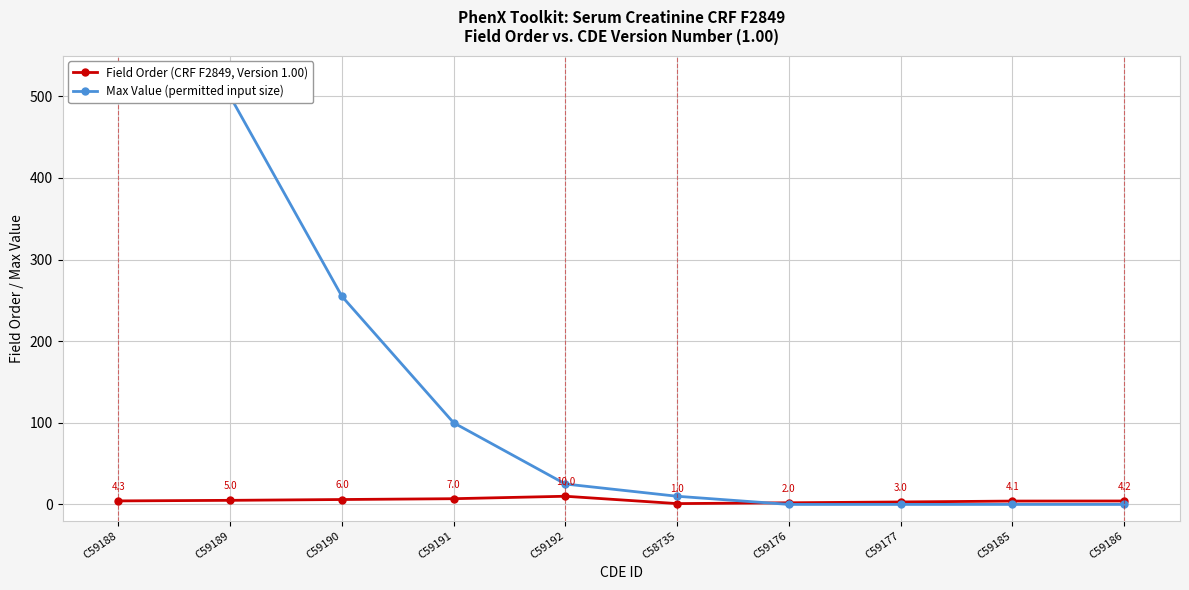

What is the difference between the maximum and minimum values in the Max Value (permitted input size) series?

500.0